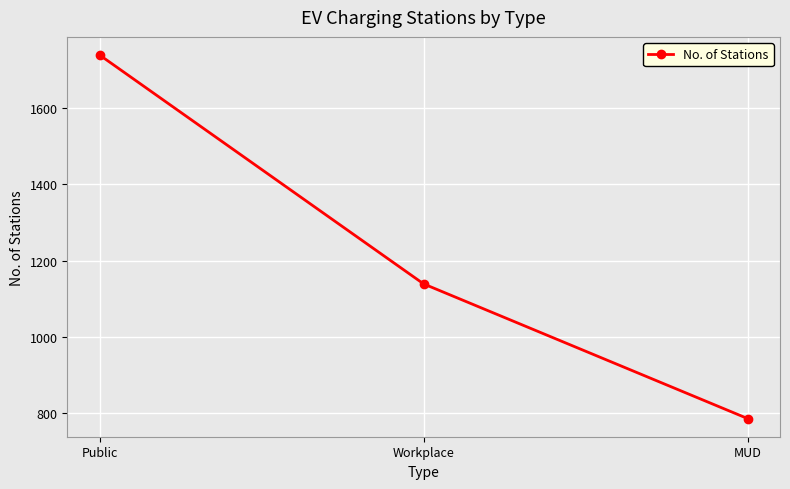

How many values are below 1139?

1